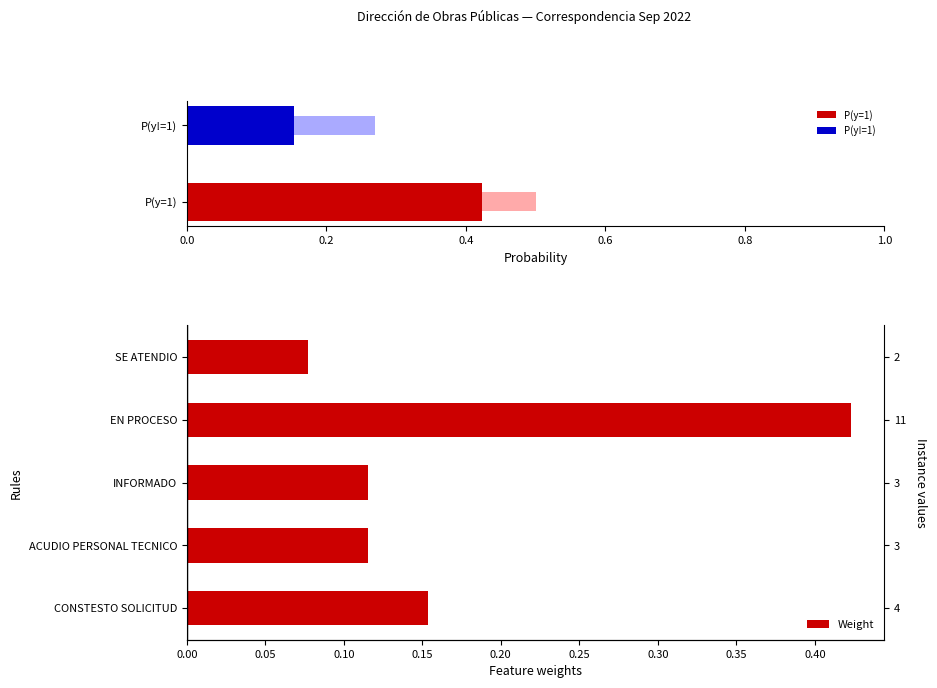

What is the value of the 2nd bar from the left?

0.1